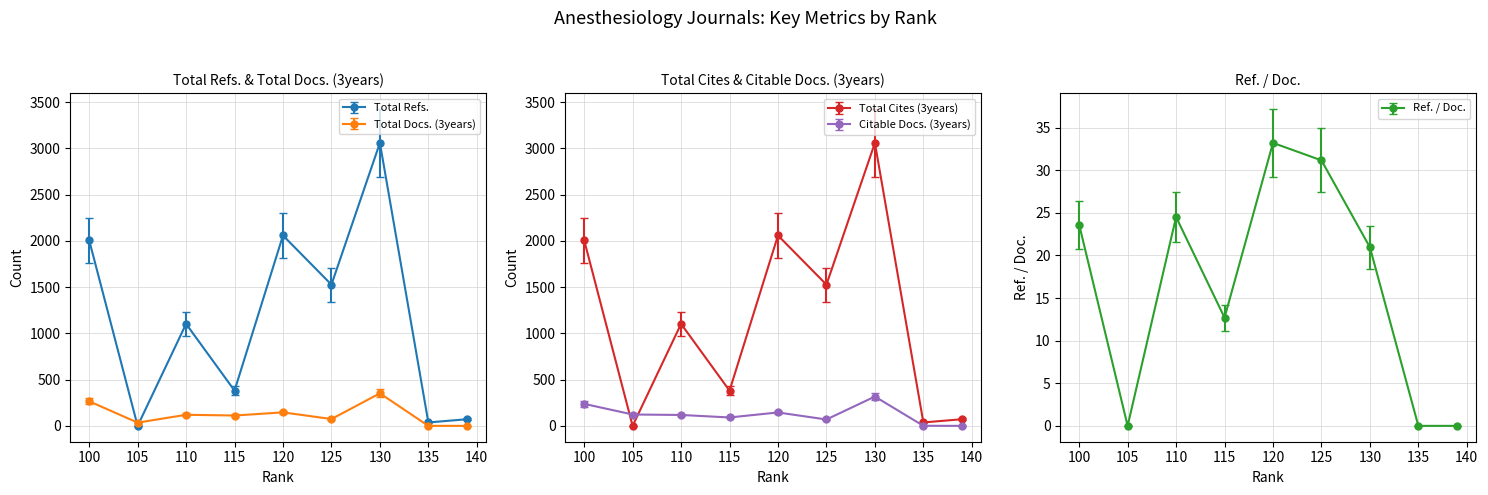

True or false: Ref. / Doc. and Citable Docs. (3years) intersect in this chart.

False